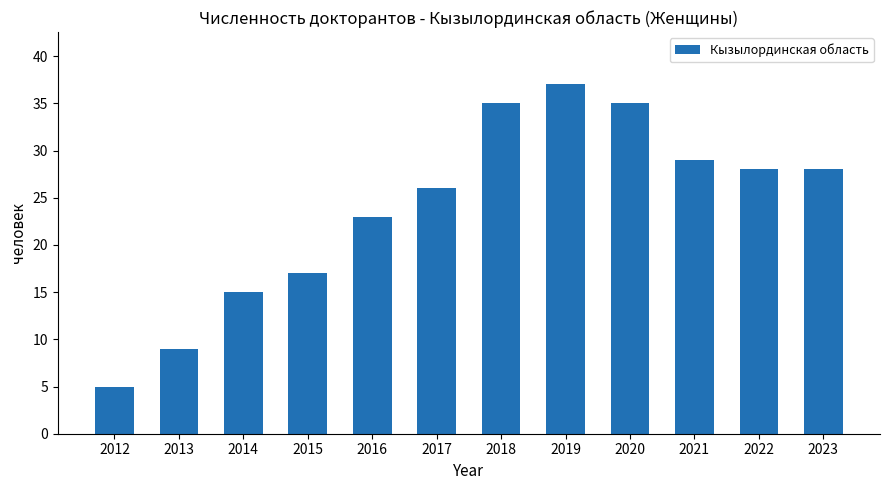

Between 2013 and 2017, which is larger?

2017